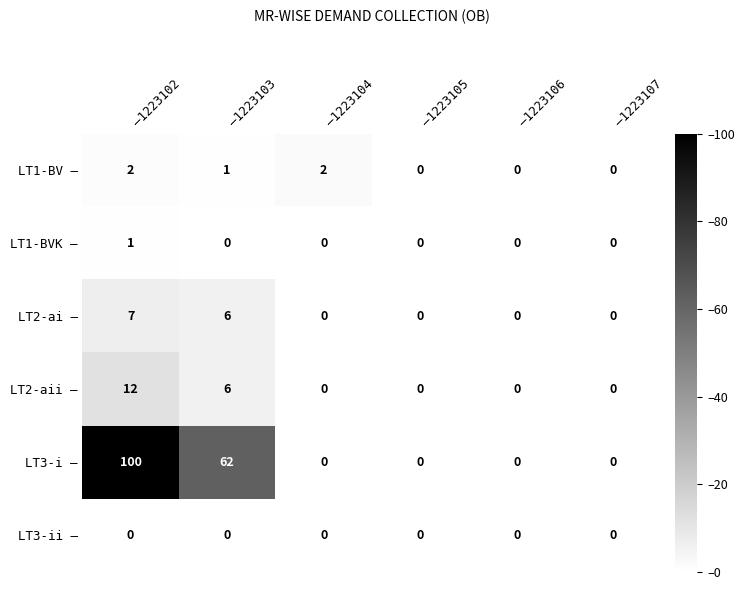

How many distinct data groups are displayed?

6